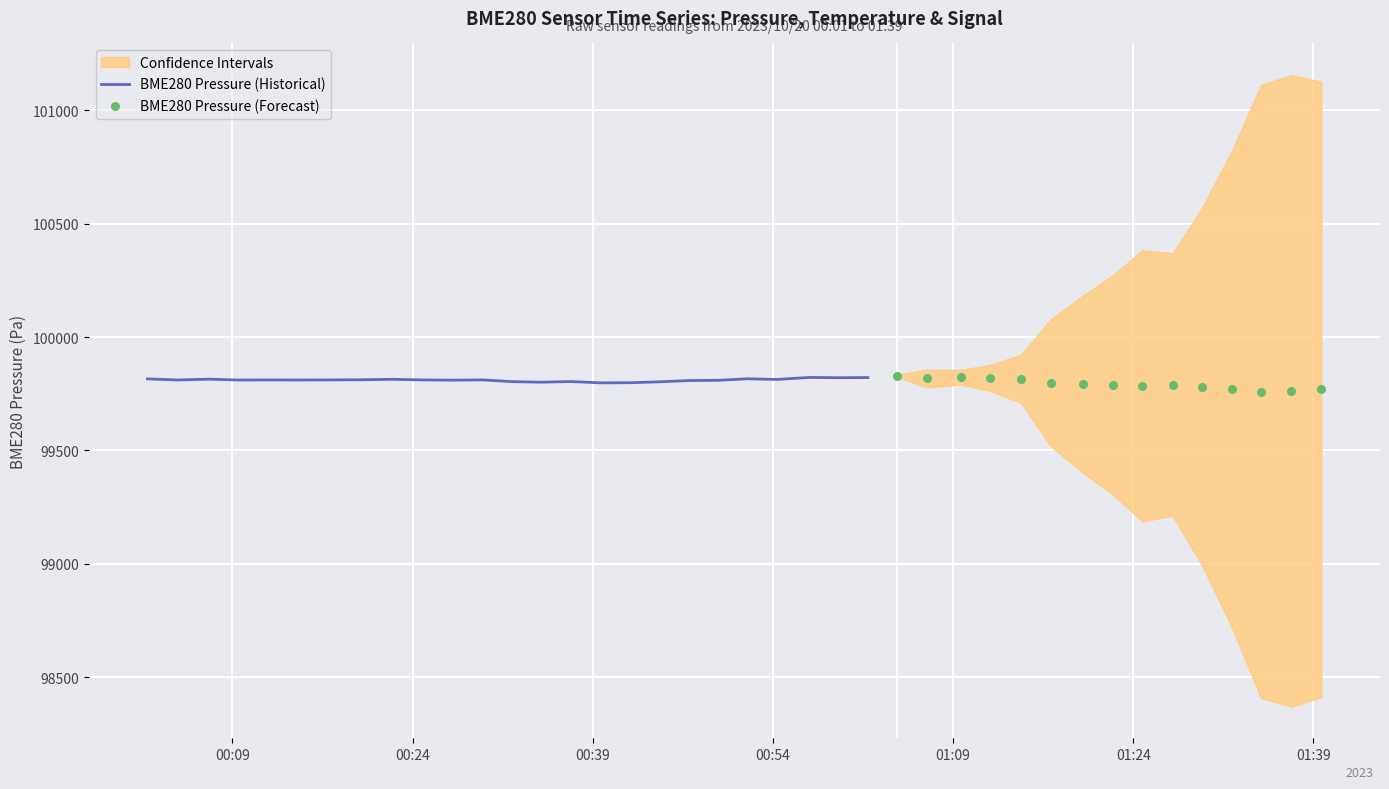

What is the highest value of the BME280 Pressure (Historical) series?

99821.8